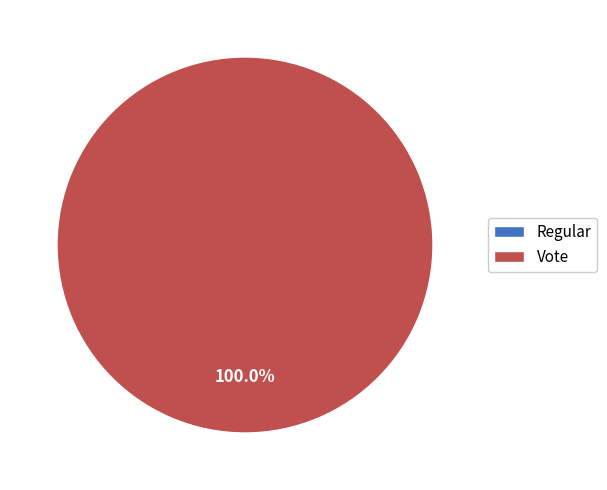

How many slices are in this pie chart?

2